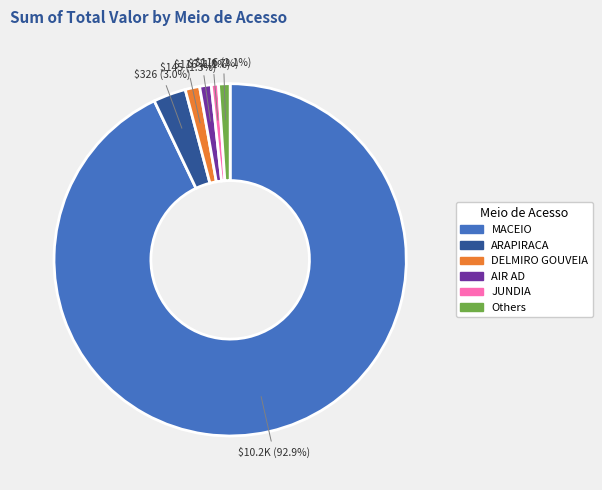

Which category has the biggest portion of the pie?

MACEIO